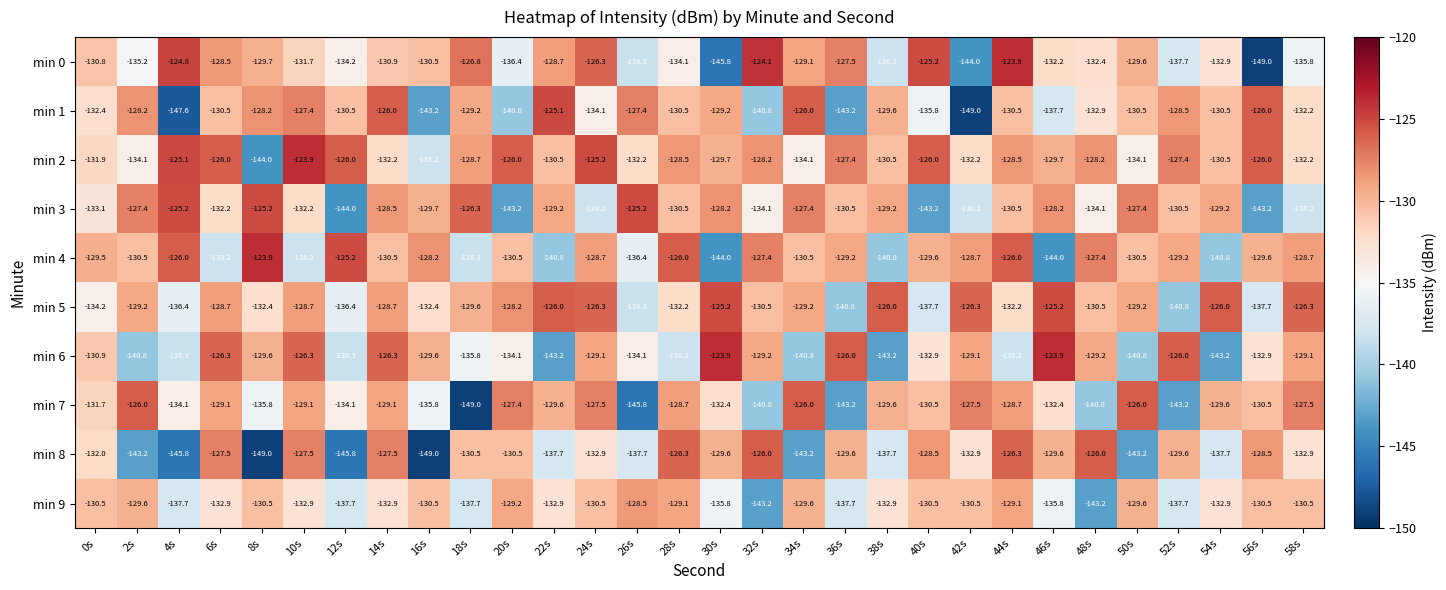

What is the maximum value shown in the chart?

-123.9